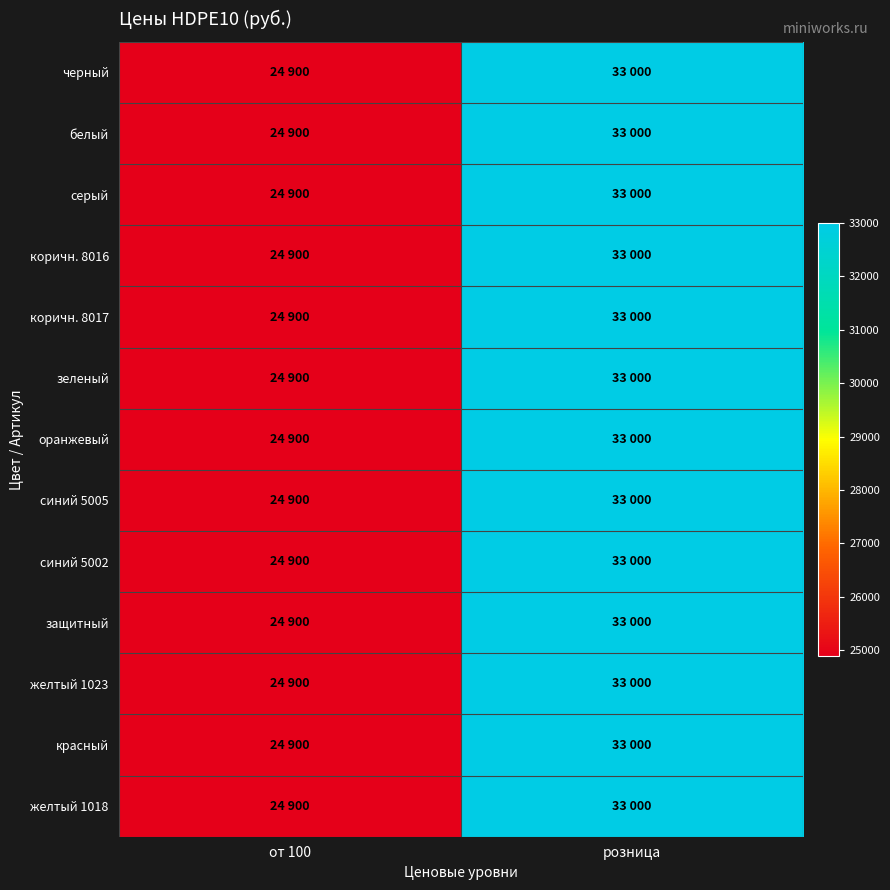

Reading left to right, what are all the values shown in this chart?

черный: от 100=24900	розница=33000
белый: от 100=24900	розница=33000
серый: от 100=24900	розница=33000
коричн. 8016: от 100=24900	розница=33000
коричн. 8017: от 100=24900	розница=33000
зеленый: от 100=24900	розница=33000
оранжевый: от 100=24900	розница=33000
синий 5005: от 100=24900	розница=33000
синий 5002: от 100=24900	розница=33000
защитный: от 100=24900	розница=33000
желтый 1023: от 100=24900	розница=33000
красный: от 100=24900	розница=33000
желтый 1018: от 100=24900	розница=33000